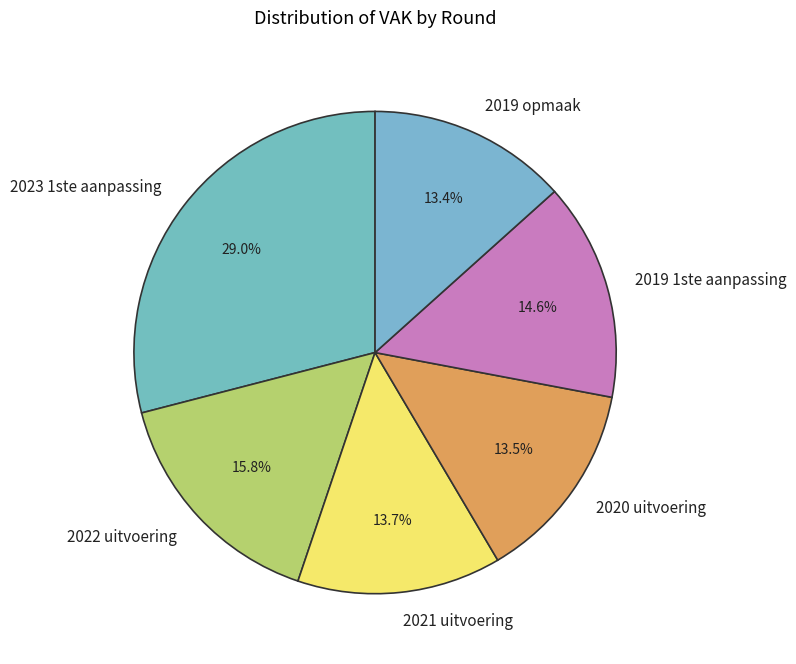

Is there any slice that represents more than half of the pie?

No